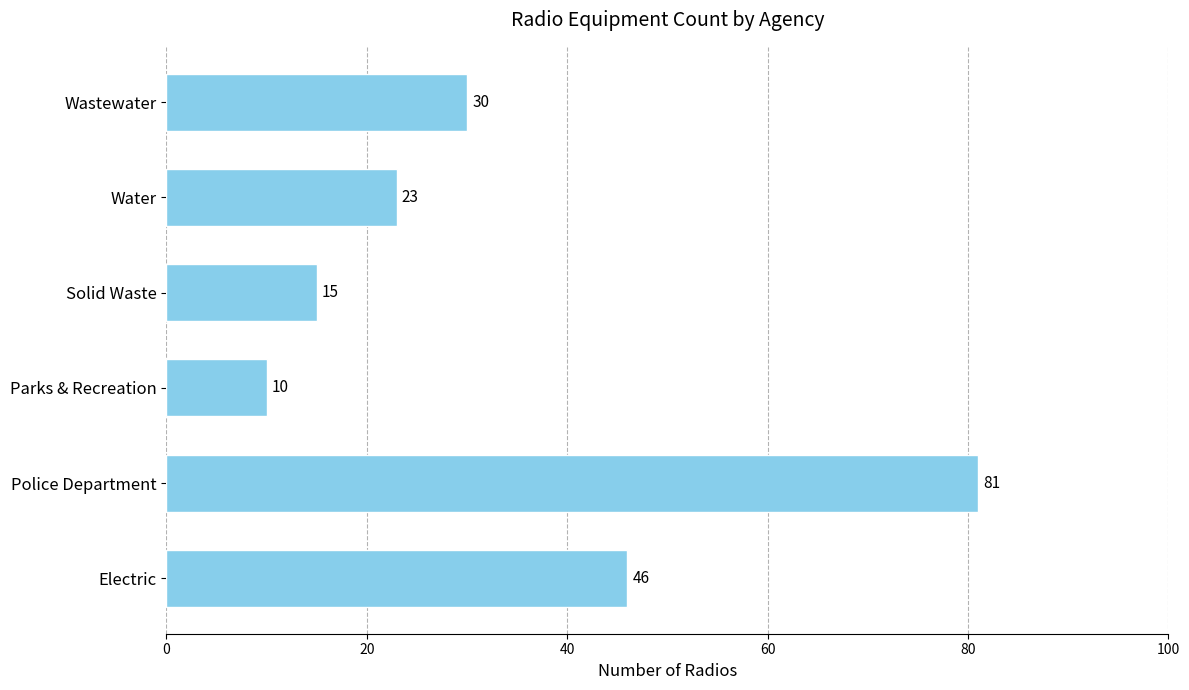

Does the chart contain any negative values?

No